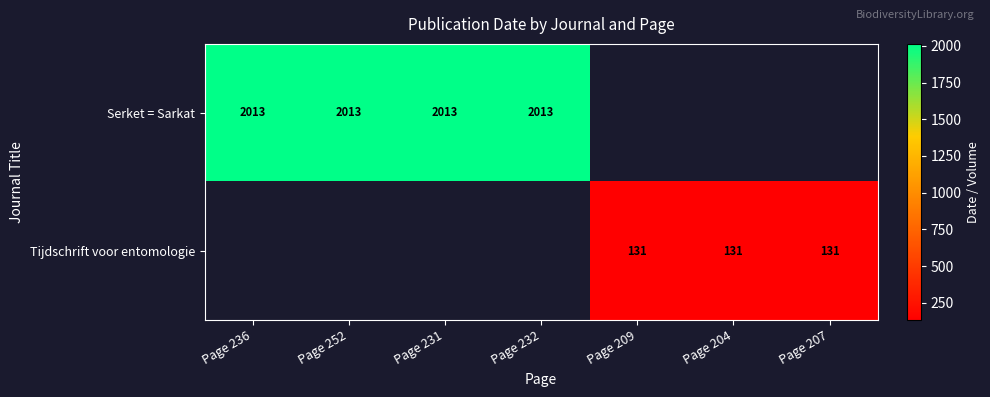

What is the sum of the Tijdschrift voor entomologie values at Page 207 and Page 209?

262